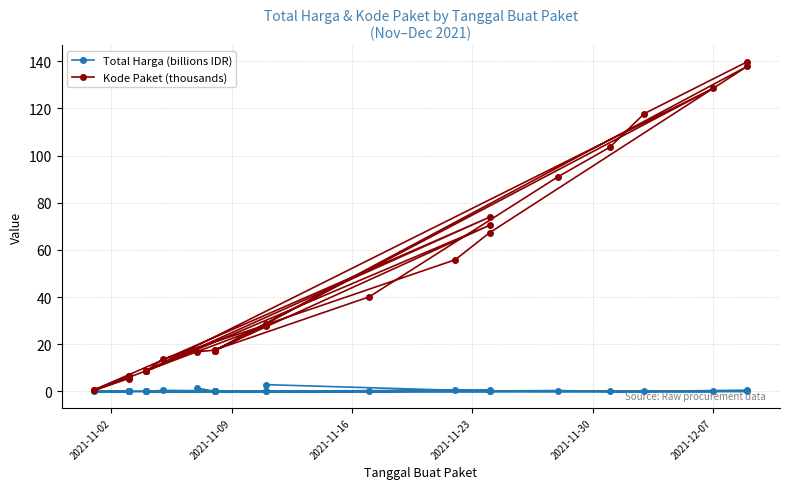

Is it true that Total Harga (billions IDR) equals 0.1 at 7?

False